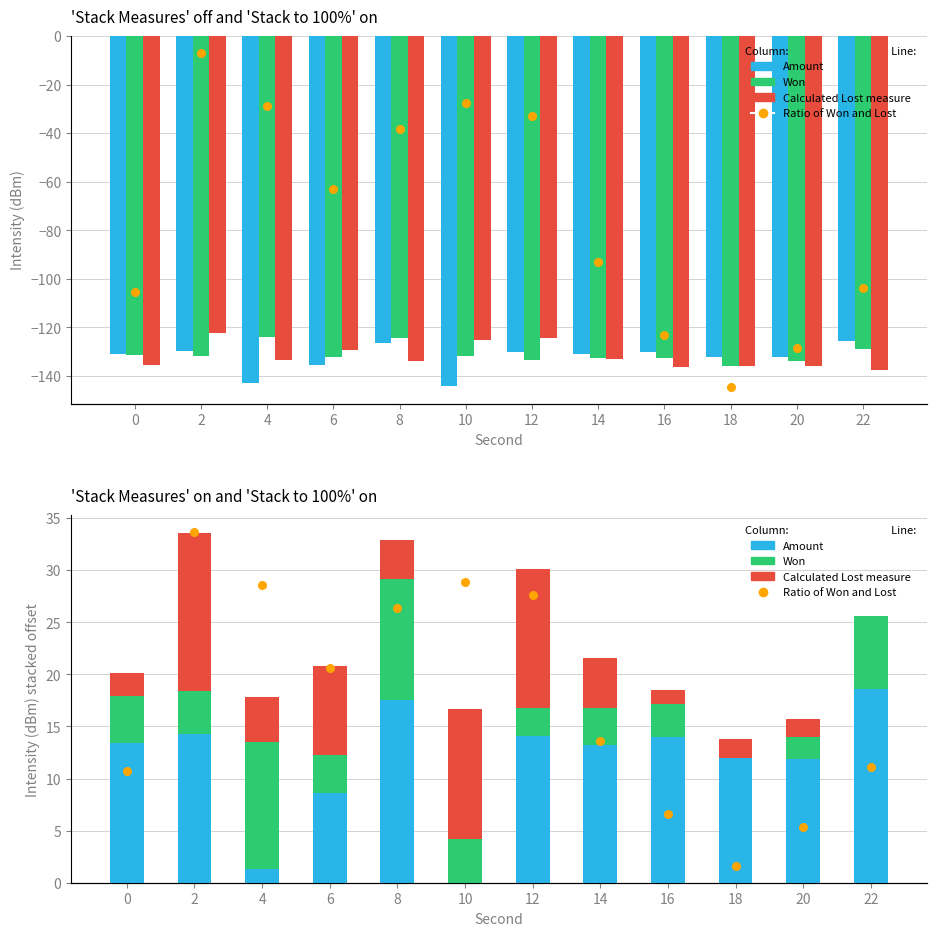

What is the total value across all series at 8?

-96.3